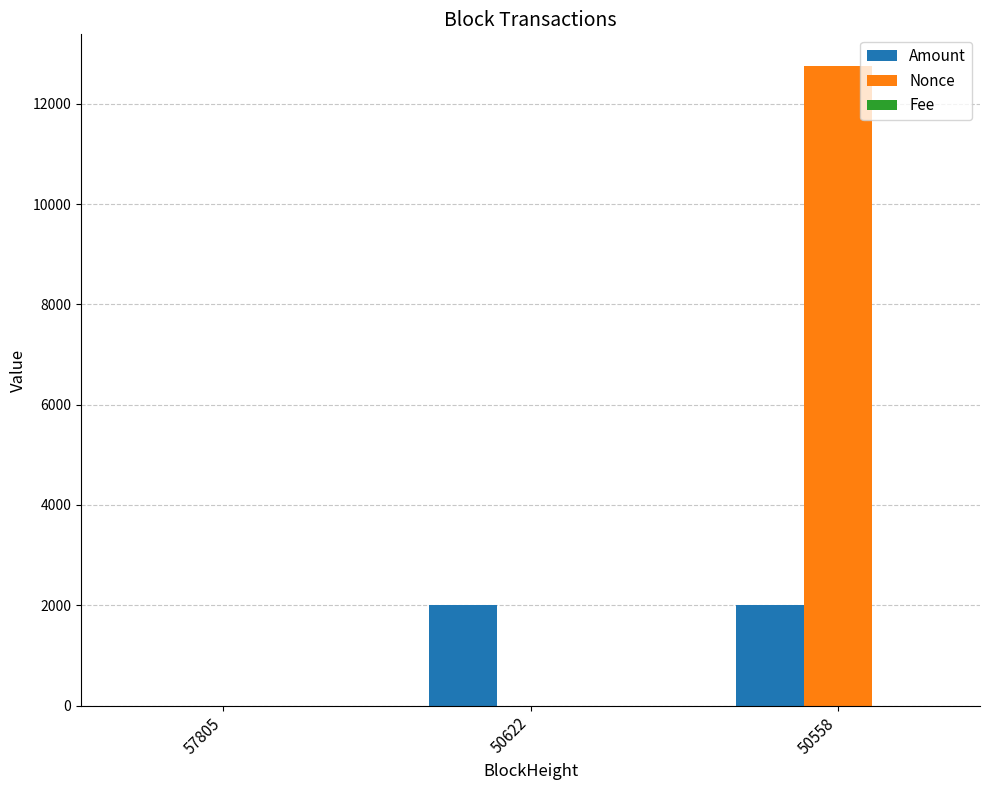

What is the maximum value shown in the chart?

12747.0